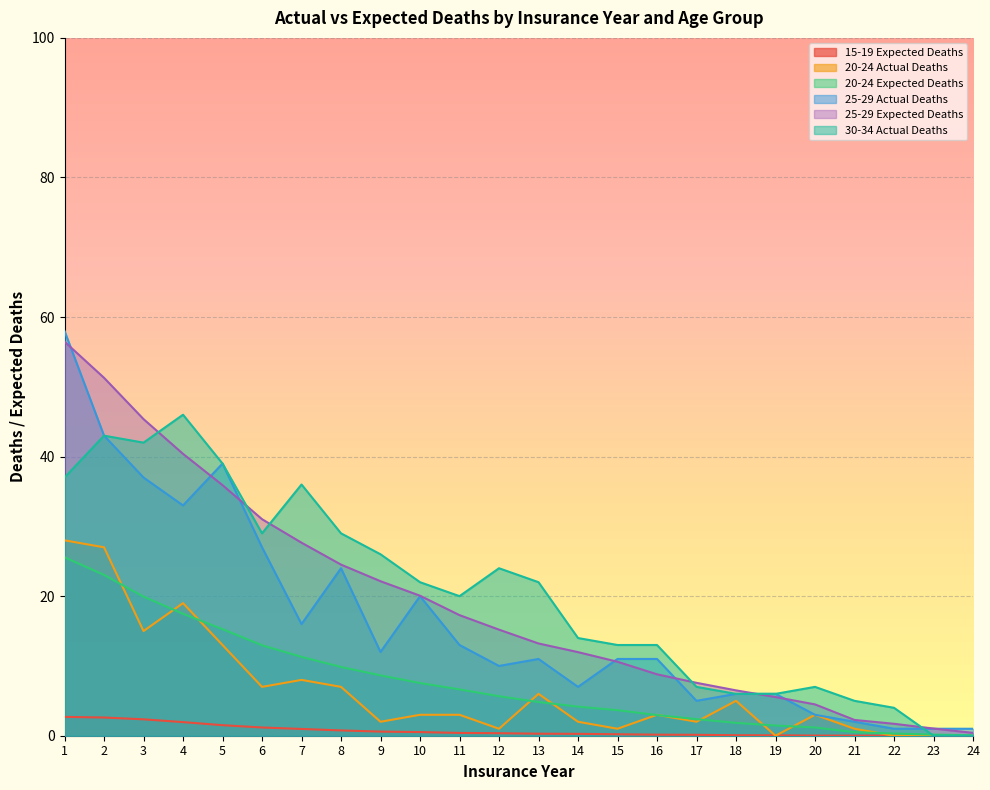

At which category does 25-29 Actual Deaths reach its first local peak?

5